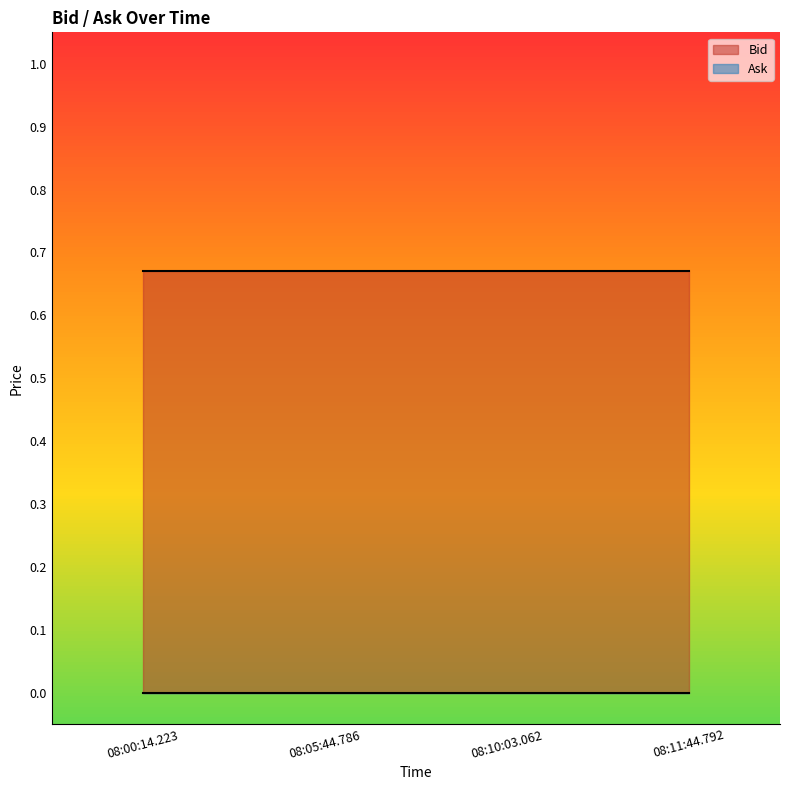

True or false: Bid has a value of 1.0 at 08:05:44.786.

False